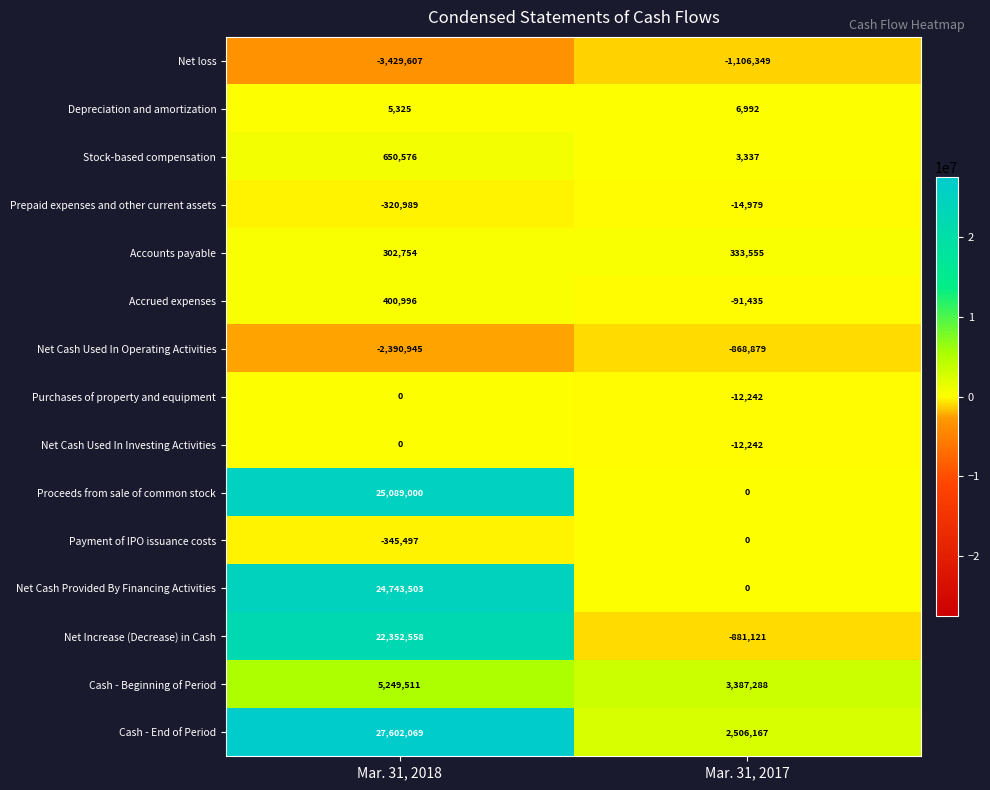

What is the total value across all series at Mar. 31, 2017?

3250092